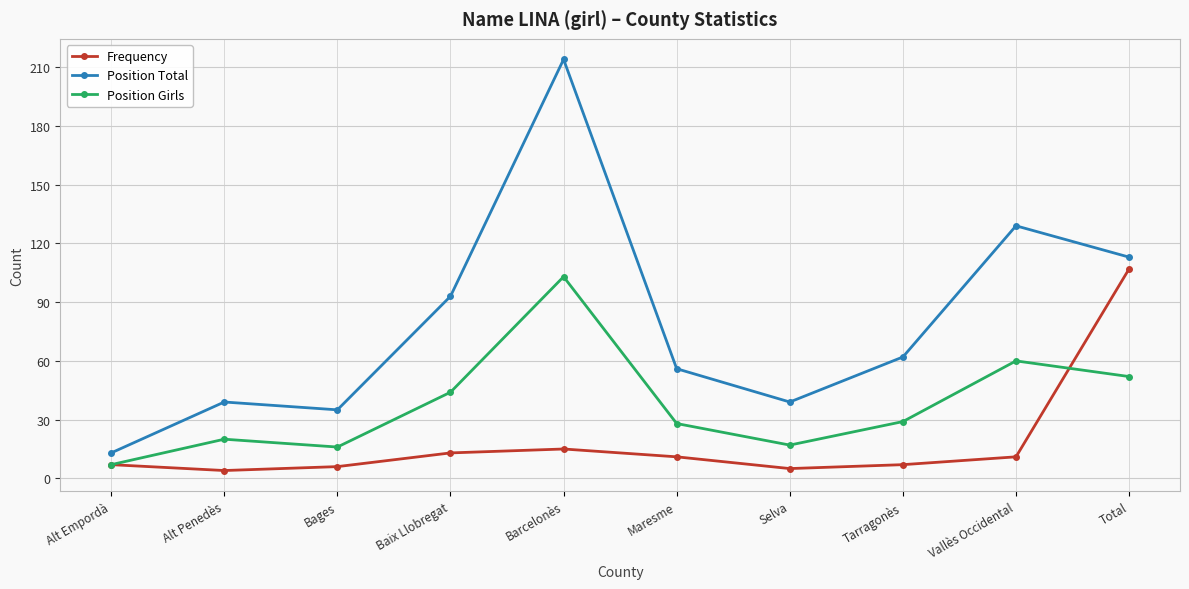

Which category has the highest value across all series?

Barcelonès